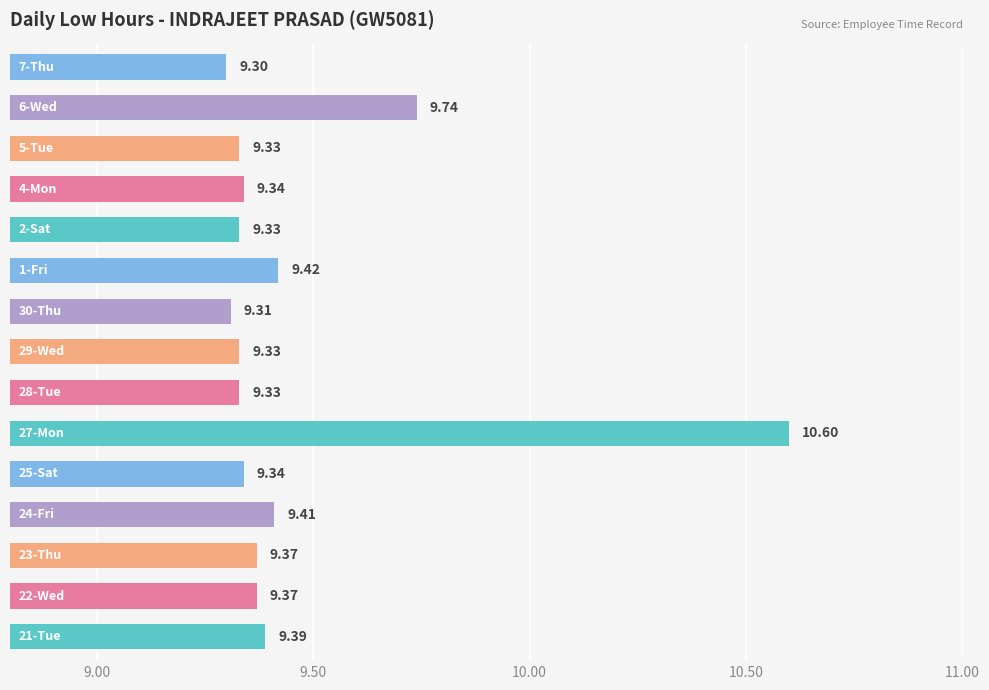

What is the difference between the second highest and second lowest values?

0.4